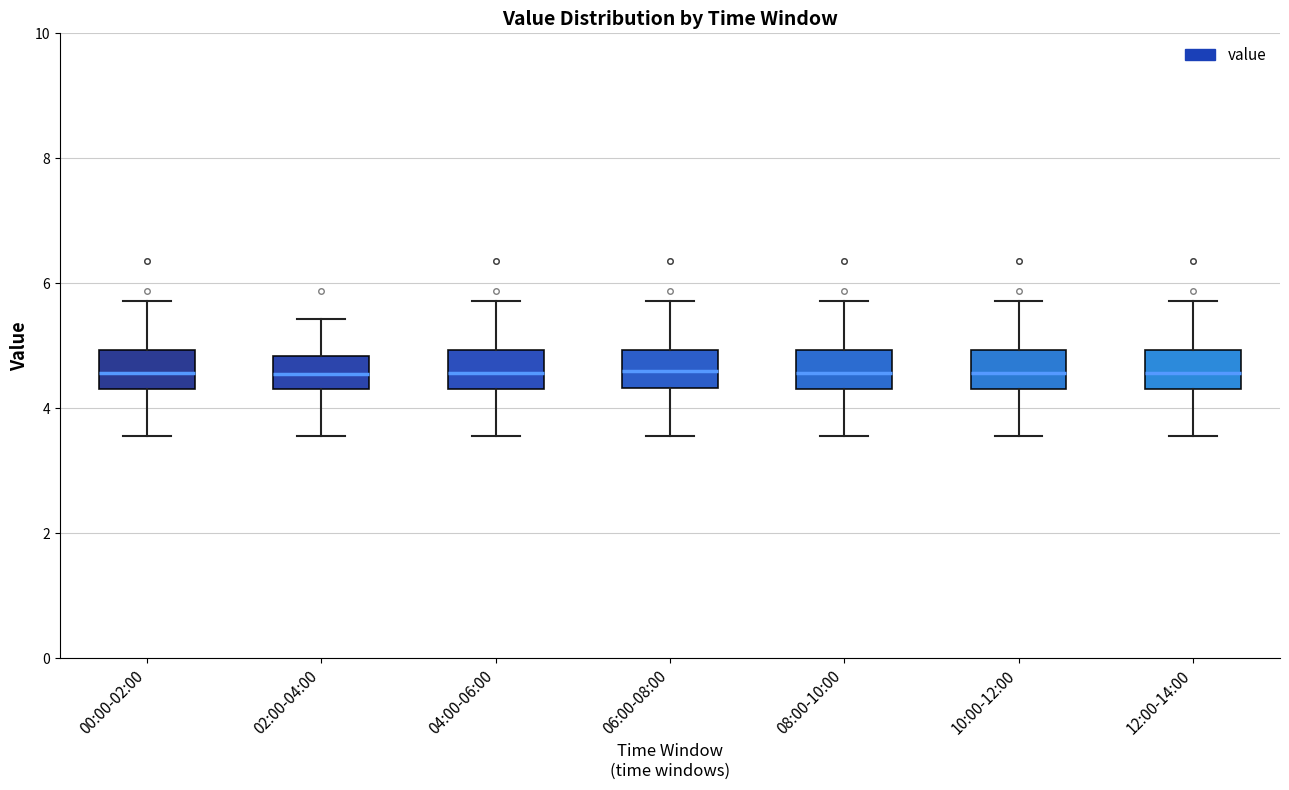

Where does the upper whisker of the box for 06:00-08:00 end on the y-axis? The values are not printed on the chart, so give them approximately, as read against the axis.

5.8